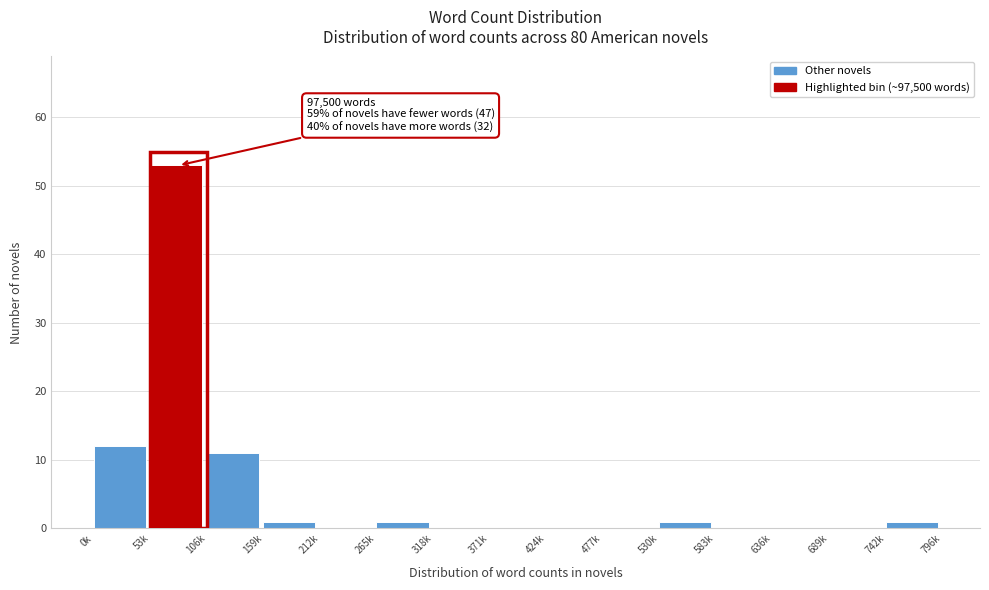

Reading right to left, transcribe all the data shown in this chart.

742k=1	689k=0	636k=0	583k=0	530k=1	477k=0	424k=0	371k=0	318k=0	265k=1	212k=0	159k=1	106k=11	53k=53	0k=12